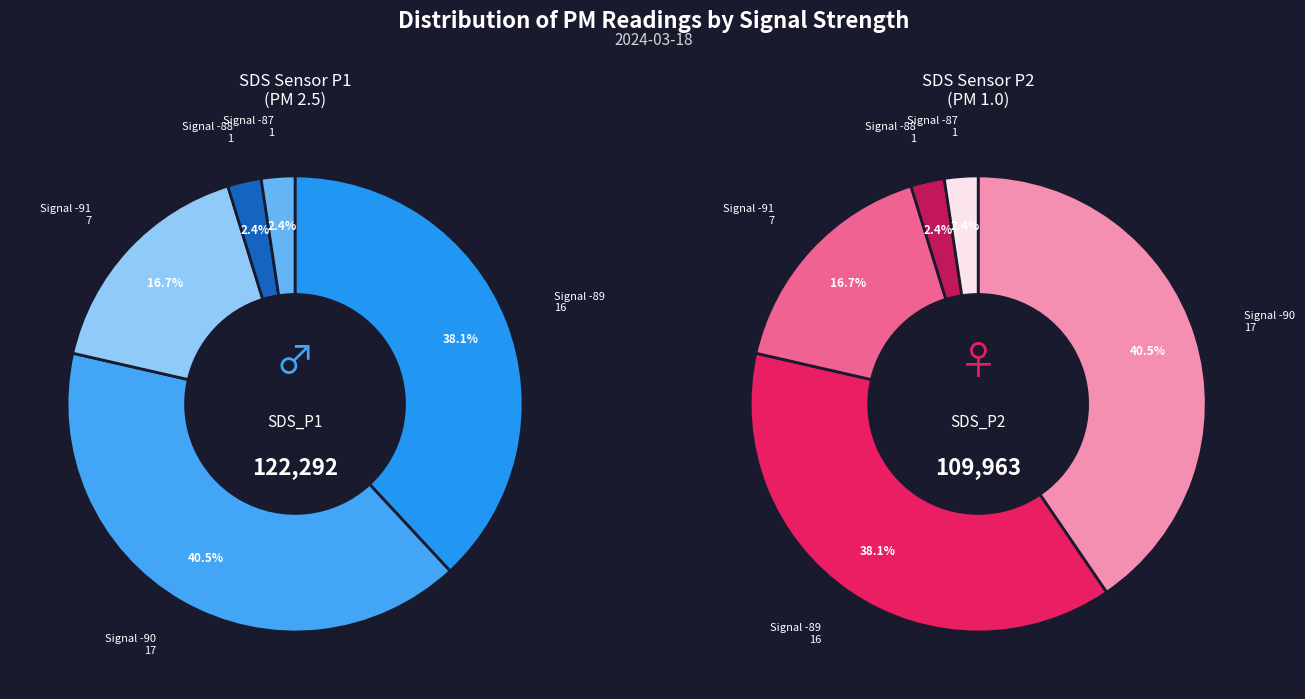

To the nearest percent, what percentage of the pie is 25?

2%